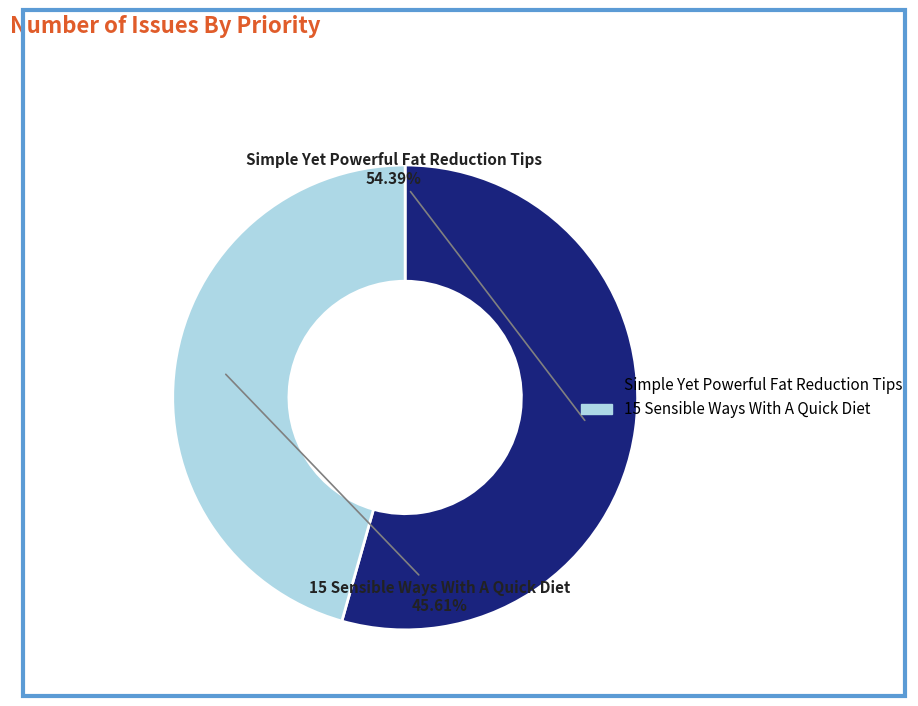

Combined, do 15 Sensible Ways With A Quick Diet and Simple Yet Powerful Fat Reduction Tips account for over 50%?

Yes